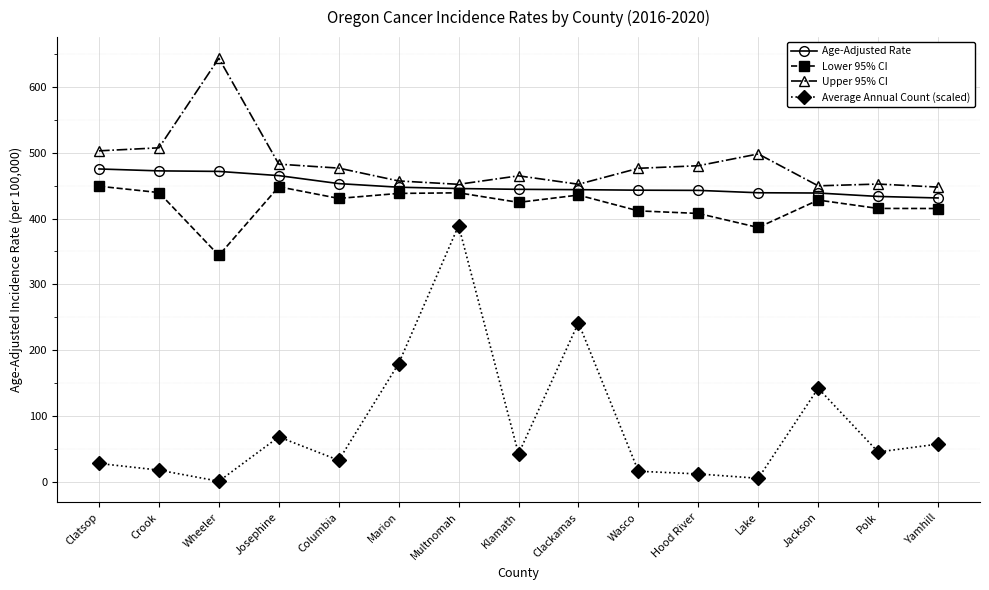

Rank the series at Hood River from highest to lowest value.

Upper 95% CI, Age-Adjusted Rate, Lower 95% CI, Average Annual Count (scaled)